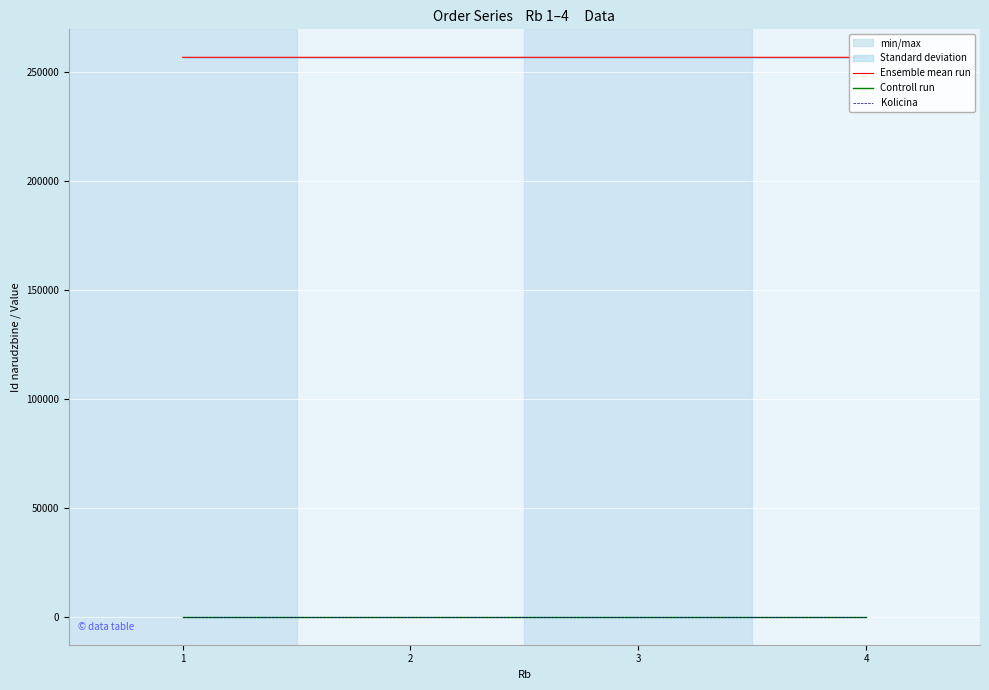

What are all the series names shown in the legend?

Ensemble mean run, Controll run, Kolicina